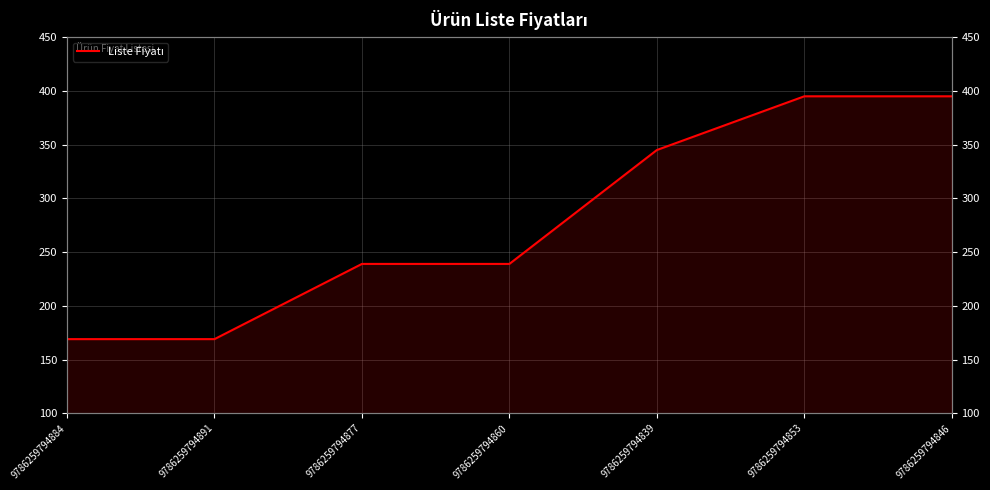

Between 9786259794884 and 9786259794877, which is larger?

9786259794877